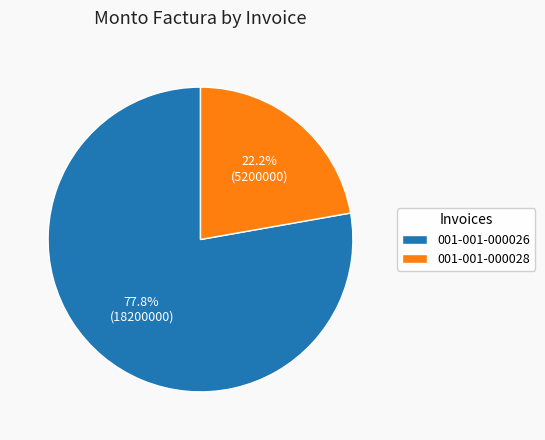

The 001-001-000028 slice represents 13% of the pie. True or false?

False